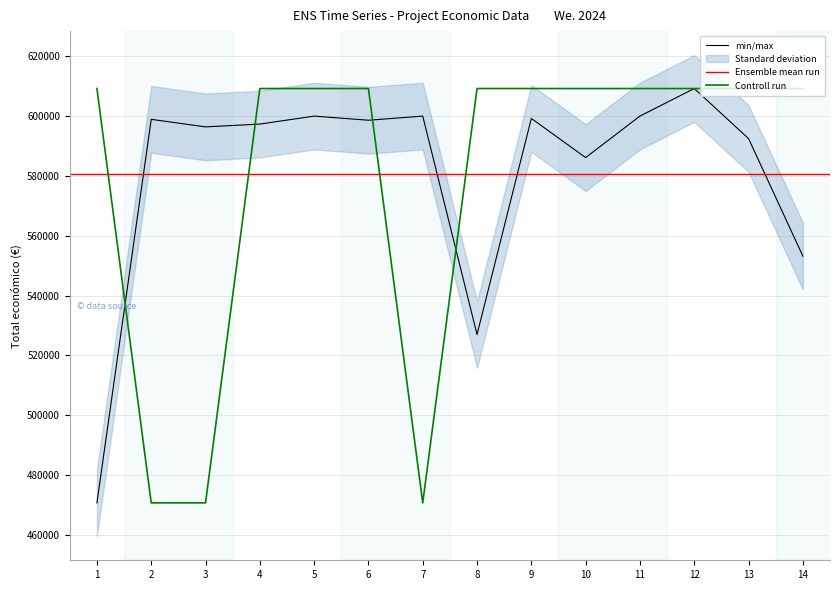

Is the value of Controll run at 12 greater than the value of min/max at 13?

Yes